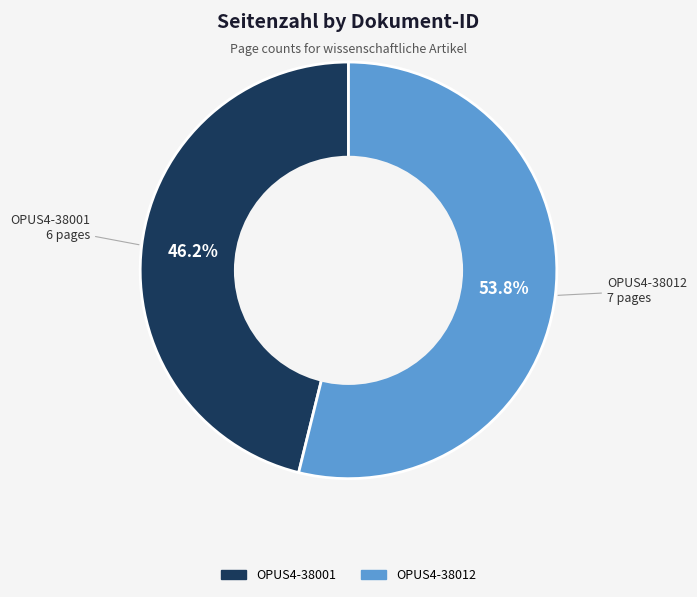

What is the smallest slice in the pie chart?

OPUS4-38001